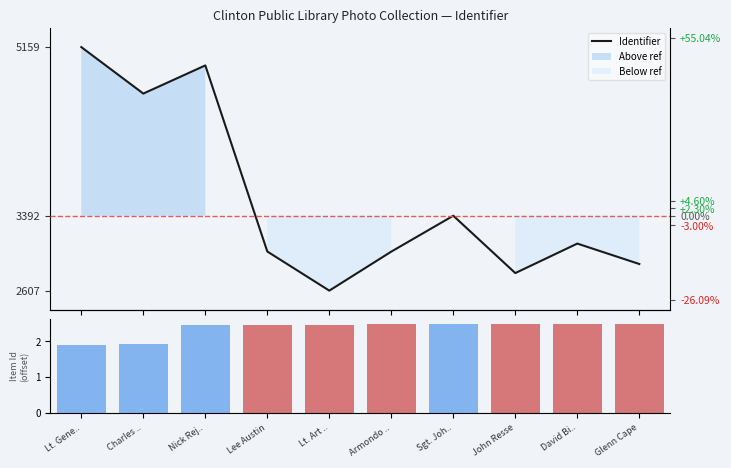

How many data points does each series have?

10